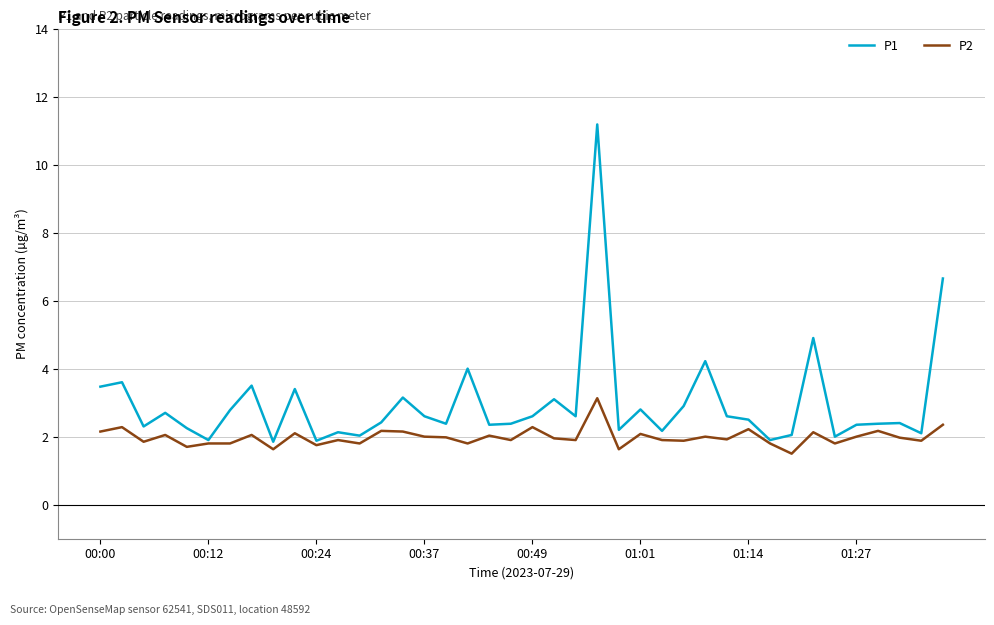

How many lines are shown in the chart?

2